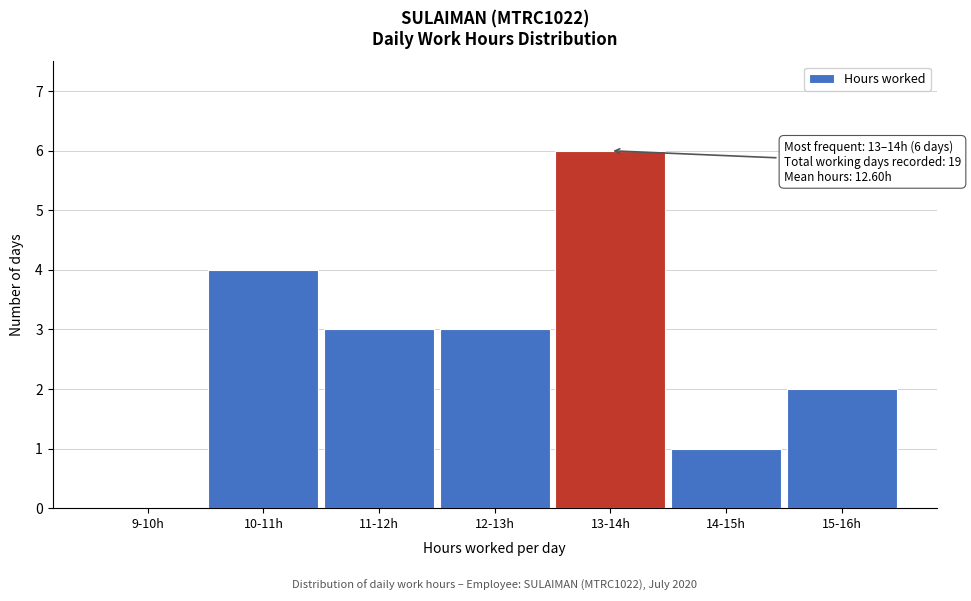

Reading left to right, extract all data points from this chart.

9-10h=0	10-11h=4	11-12h=3	12-13h=3	13-14h=6	14-15h=1	15-16h=2